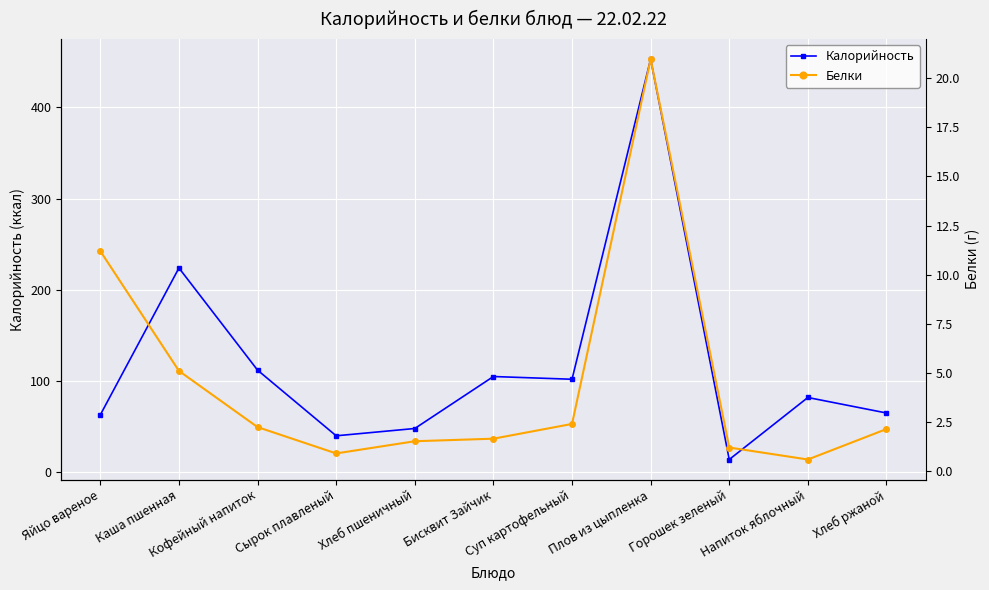

What is the value of the Калорийность point at the 3rd from the left?

112